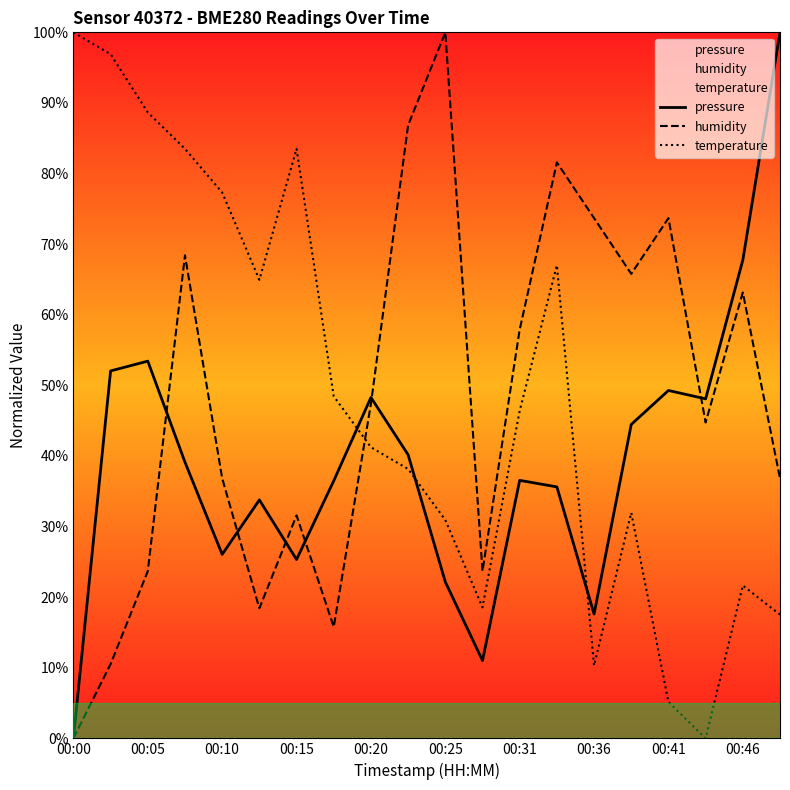

What is the difference between the highest and lowest values at 00:31?

21.4